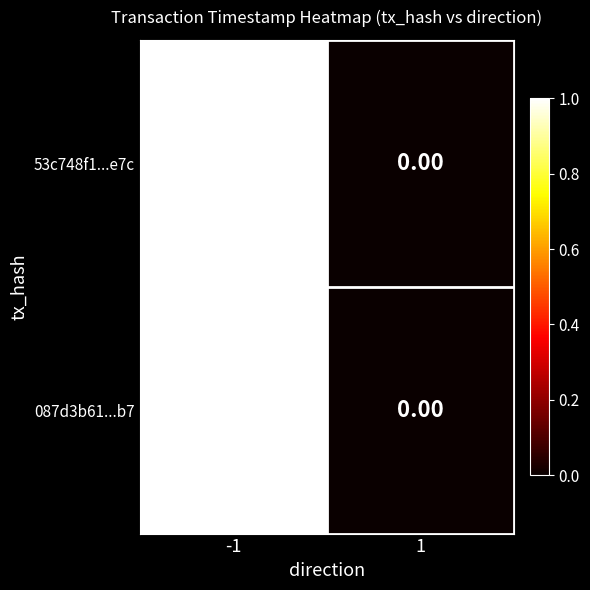

Which category has the lowest value across all series?

1